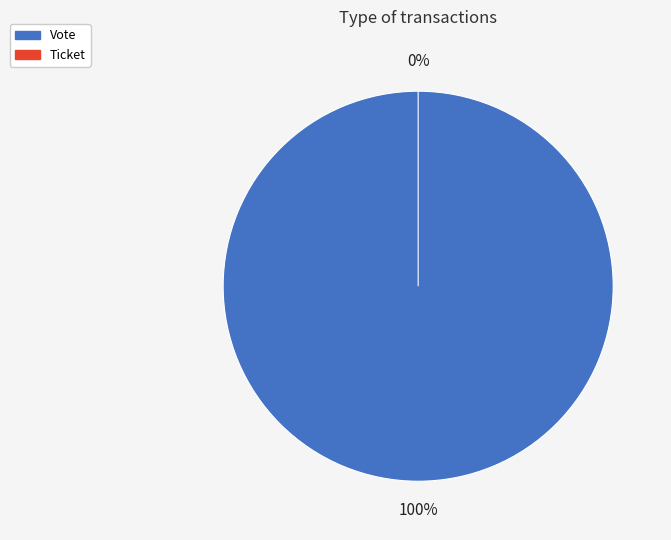

To the nearest percent, what is the difference between the Ticket and Vote slice percentages?

100%